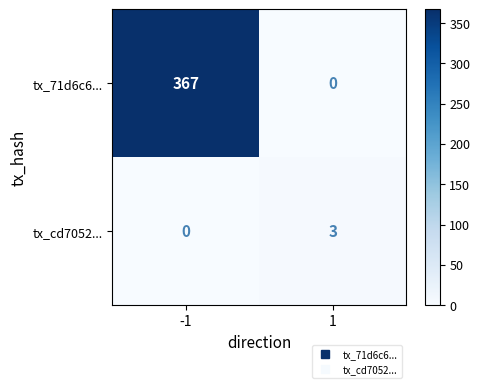

What is the difference between the maximum and minimum values in the tx_71d6c6... series?

367